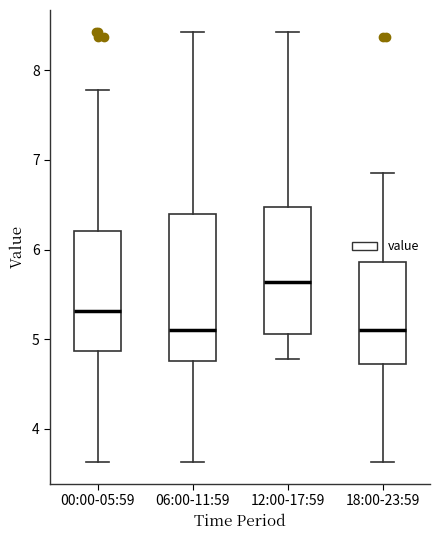

Reading left to right, read every box against the y-axis: the position of its median line, the range the box covers, and the ends of its whiskers. The values are not printed on the chart, so give them approximately, as read against the axis.

00:00-05:59: median 5.3, box 4.9 to 6.2, whiskers 3.6 to 7.8
06:00-11:59: median 5.1, box 4.8 to 6.4, whiskers 3.6 to 8.4
12:00-17:59: median 5.6, box 5.1 to 6.5, whiskers 4.8 to 8.4
18:00-23:59: median 5.1, box 4.7 to 5.9, whiskers 3.6 to 6.9